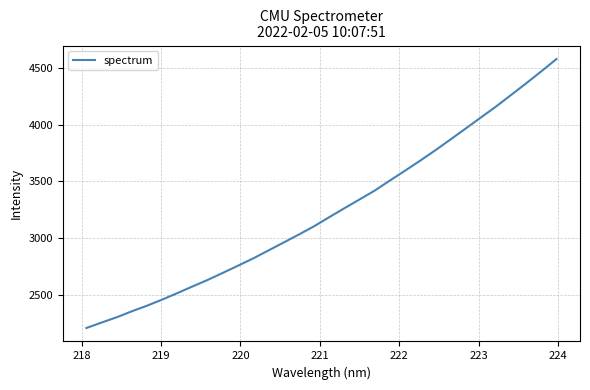

What is the difference between the maximum and minimum values?

2361.2